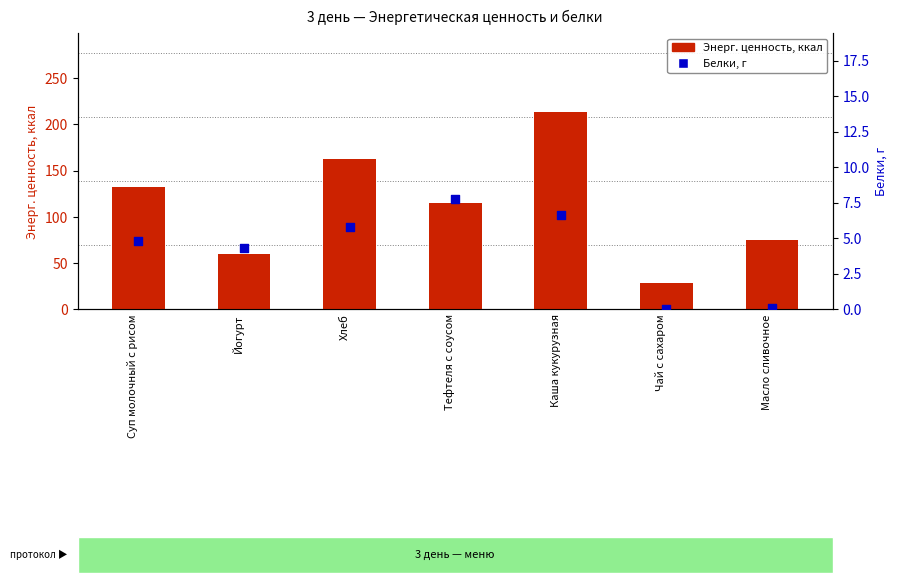

Is the value of Белки, г at Суп молочный с рисом greater than the value of Энерг. ценность, ккал at Масло сливочное?

No